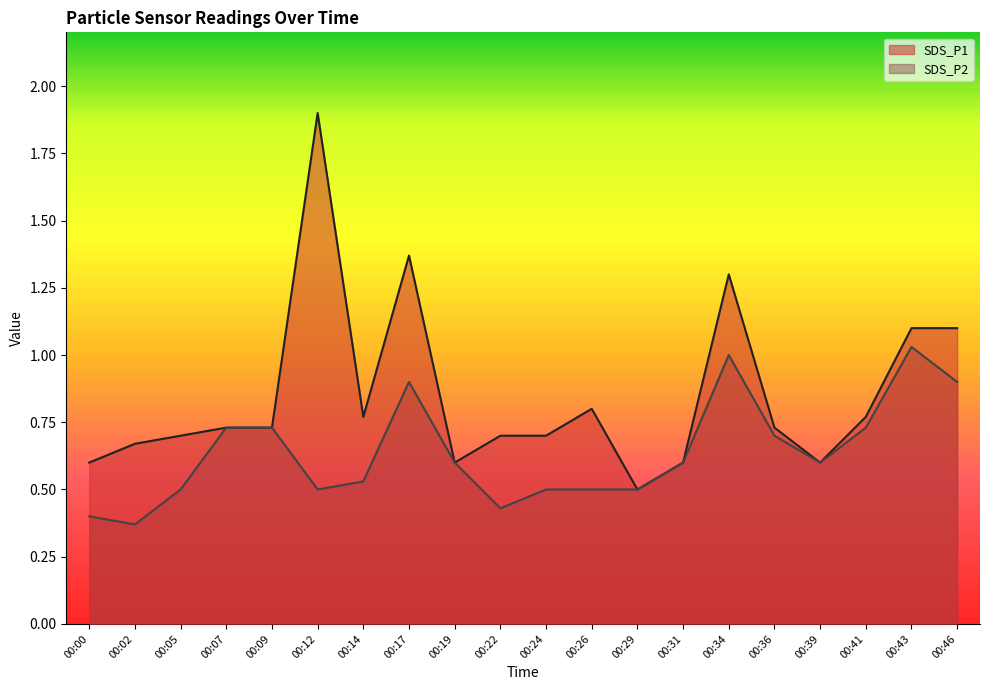

The value of SDS_P1 at 00:09 is 0.2. True or false?

False